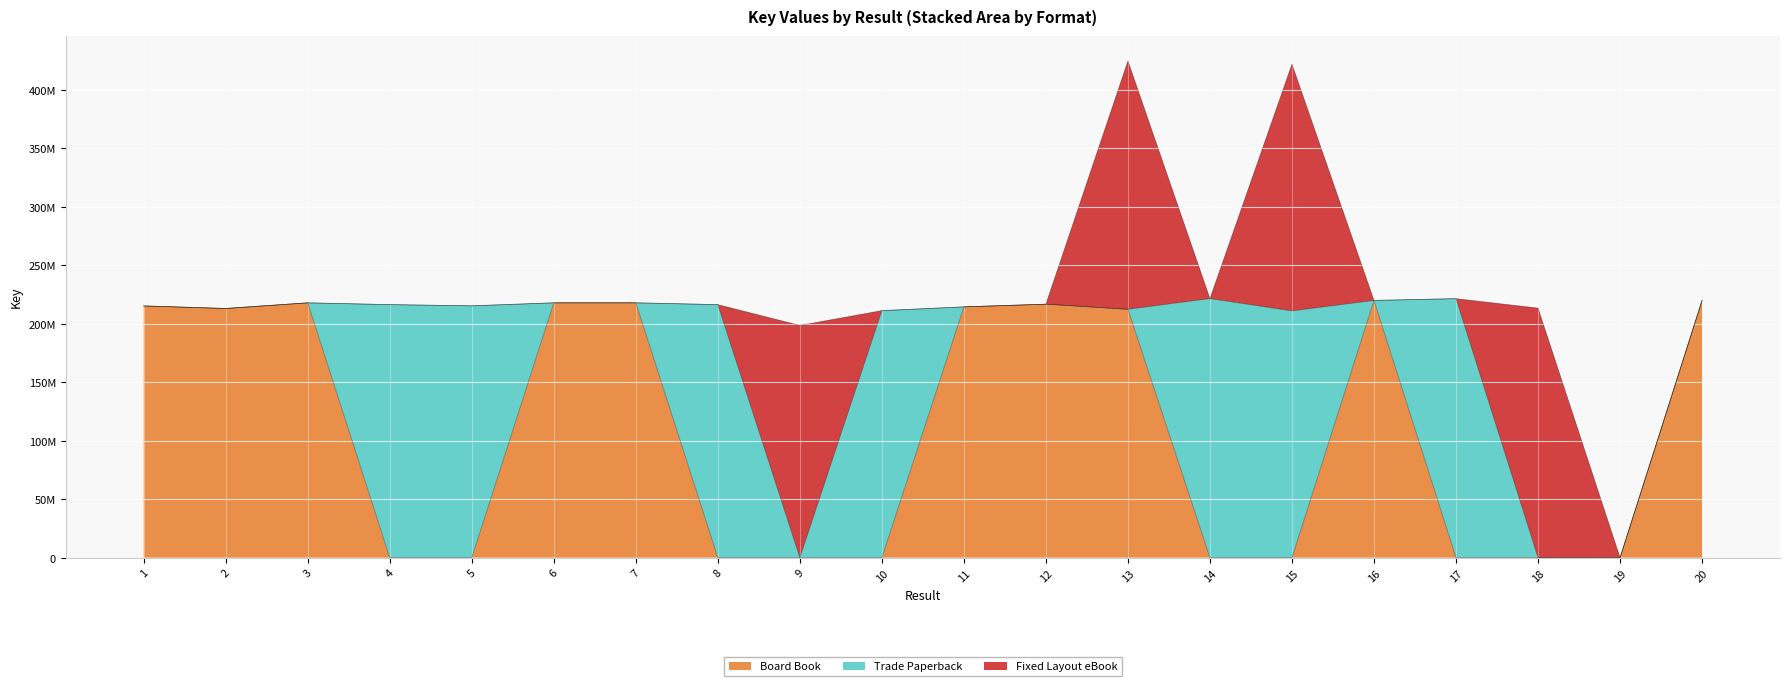

Where do Board Book and Fixed Layout eBook first cross each other?

15 and 16